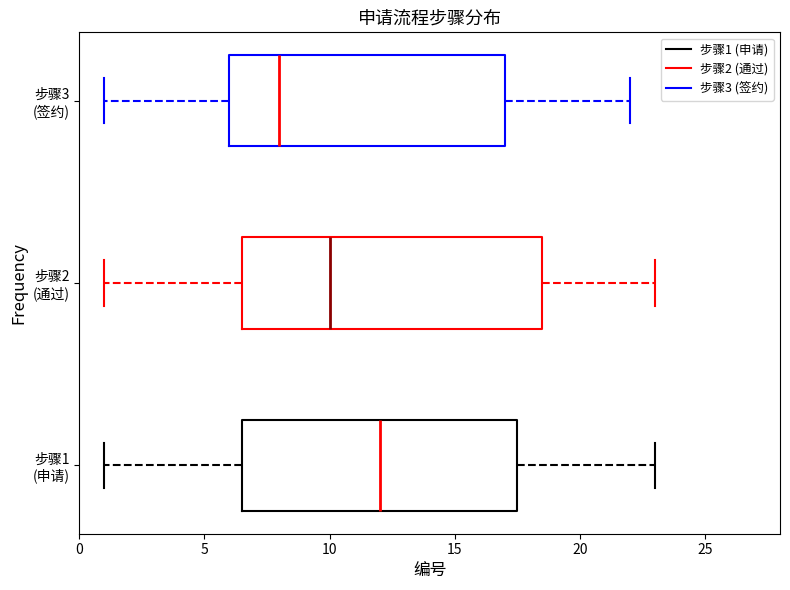

Which box has the furthest to the right median line?

步骤1 (申请)